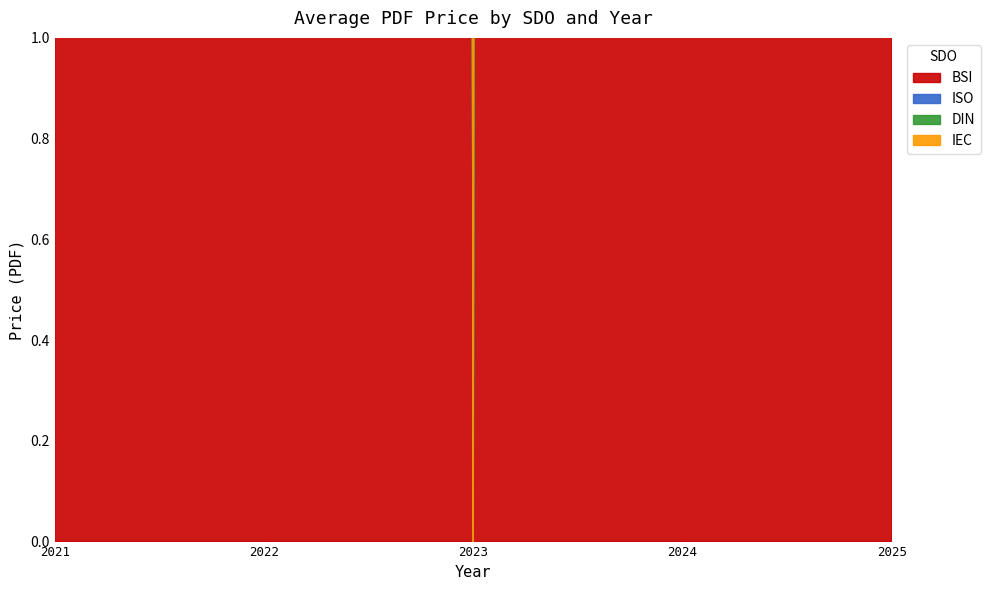

How many series are shown in this chart?

4